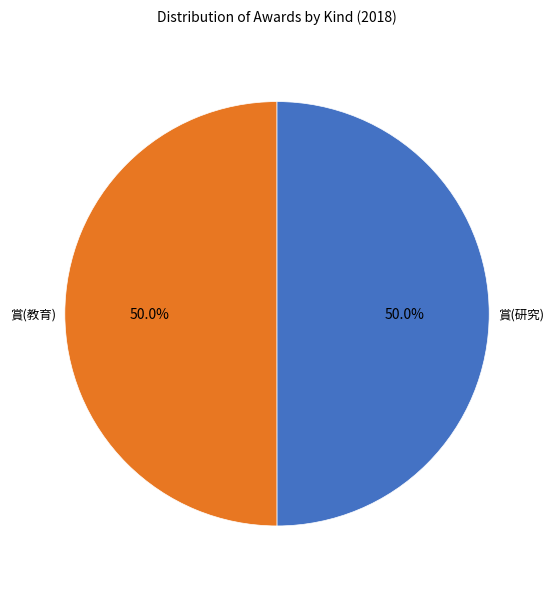

How many slices are in this pie chart?

2